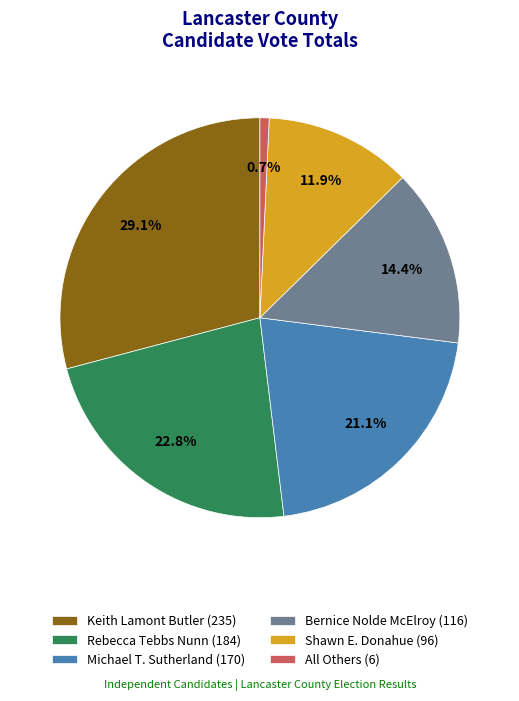

Is it true that Rebecca Tebbs Nunn is 23% of the pie?

True